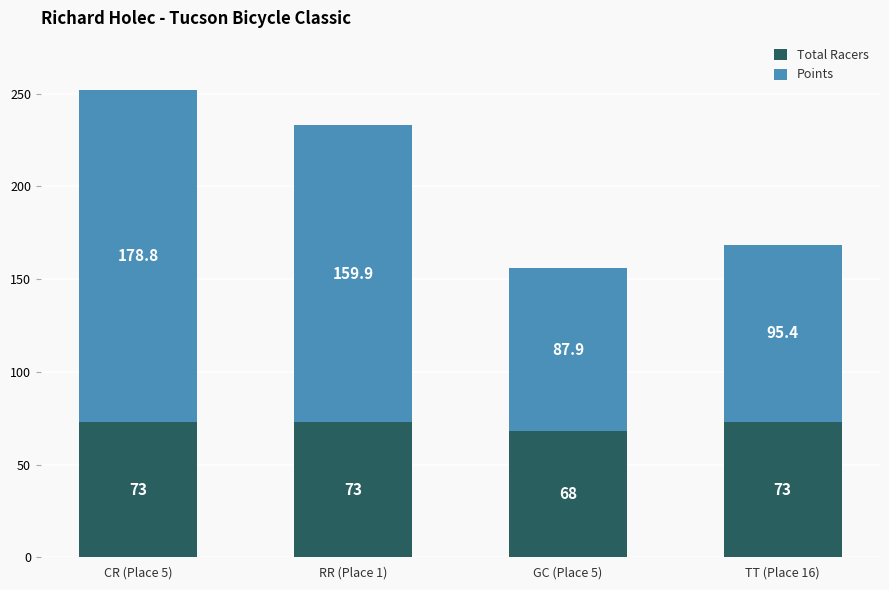

How many bars are there in total?

4